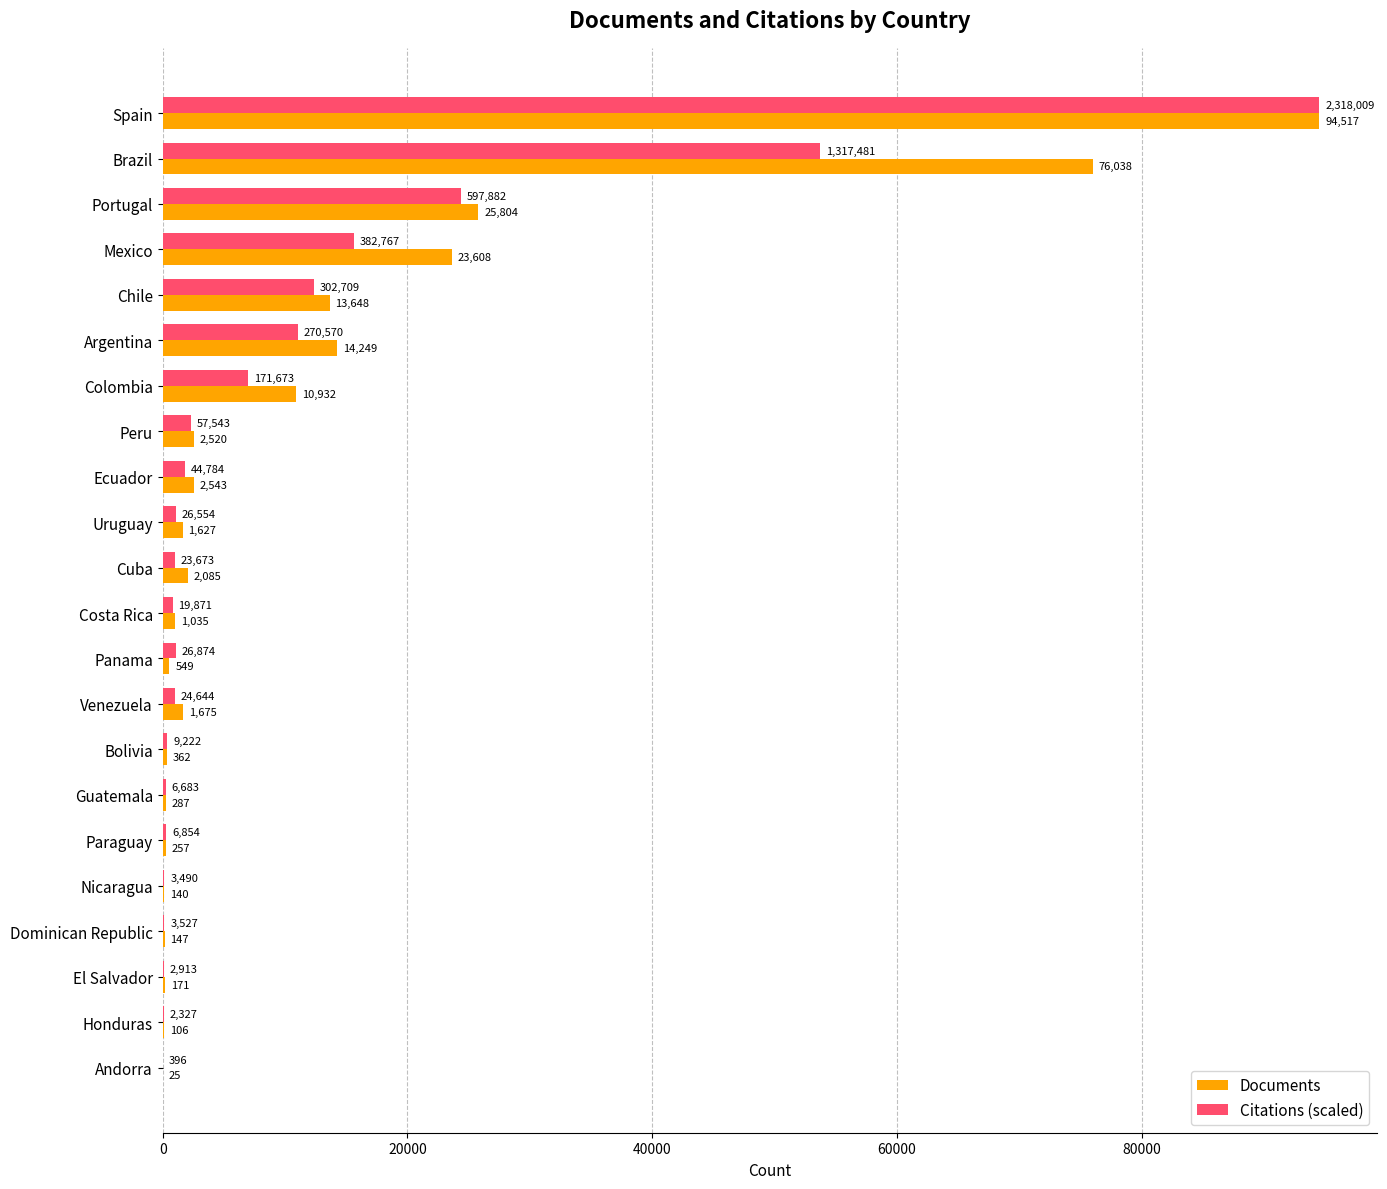

Which series has the largest total across all categories?

Documents